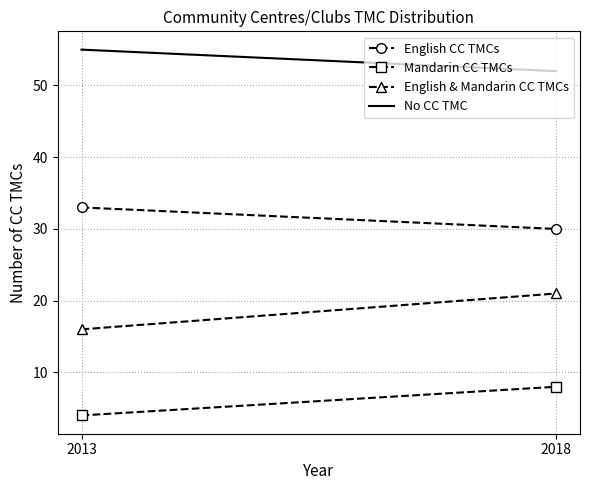

What is the average value of the Mandarin CC TMCs series?

6